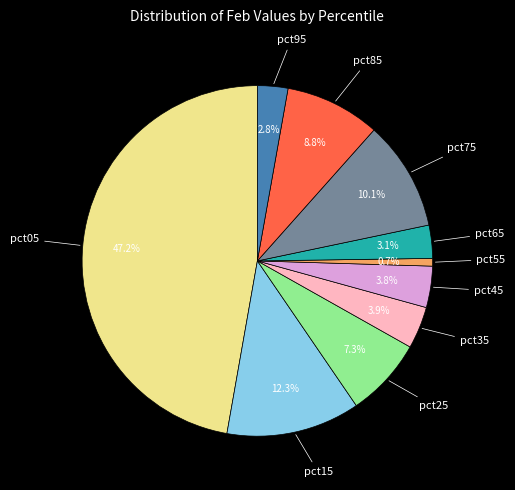

Is there a majority slice in this chart?

No